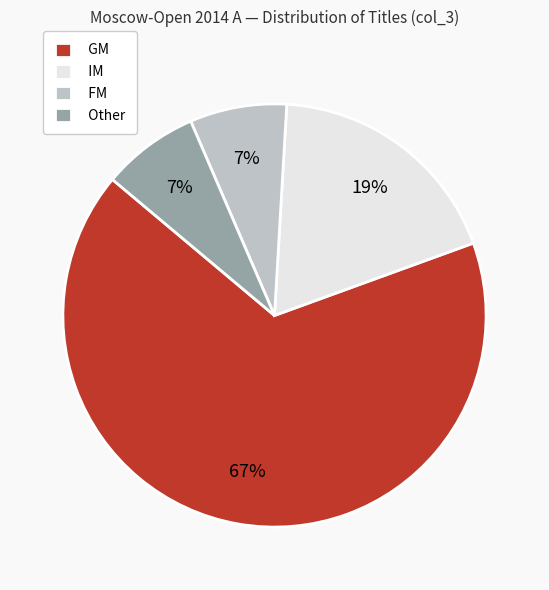

Between IM and FM, which is larger?

IM